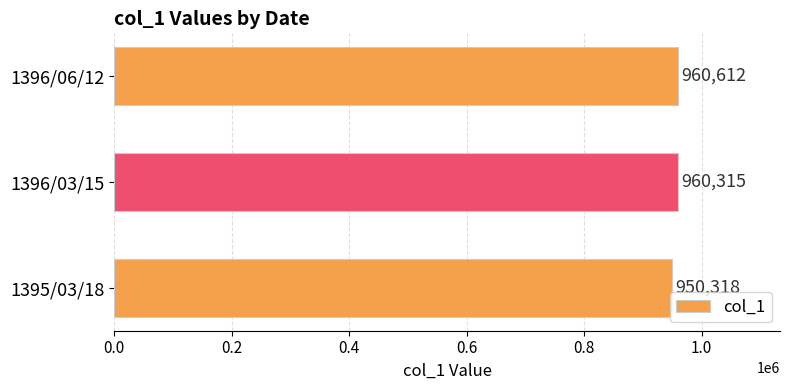

What is the difference between the maximum and minimum values?

10294